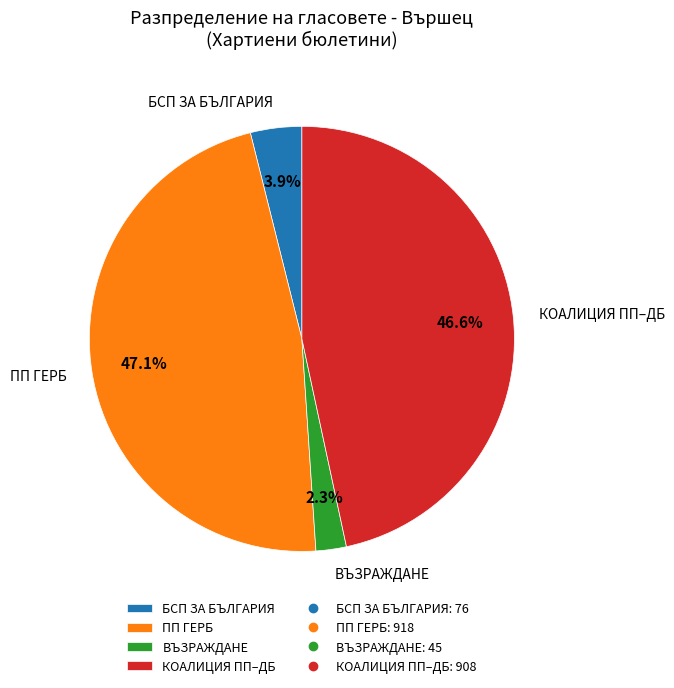

What percentage is the ПП ГЕРБ slice, to the nearest percent?

47%